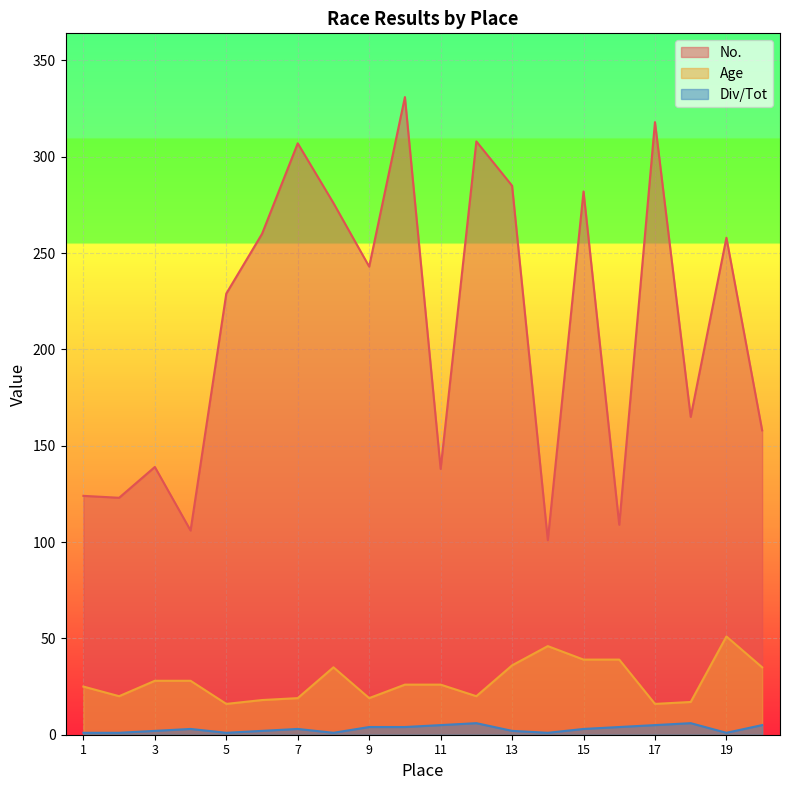

True or false: Div/Tot and Age intersect in this chart.

False